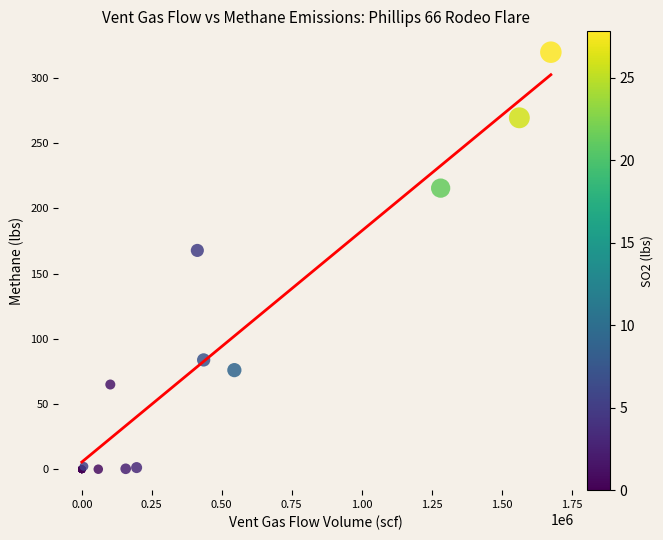

What Y value in the scatter plot is closest to 159?

167.8